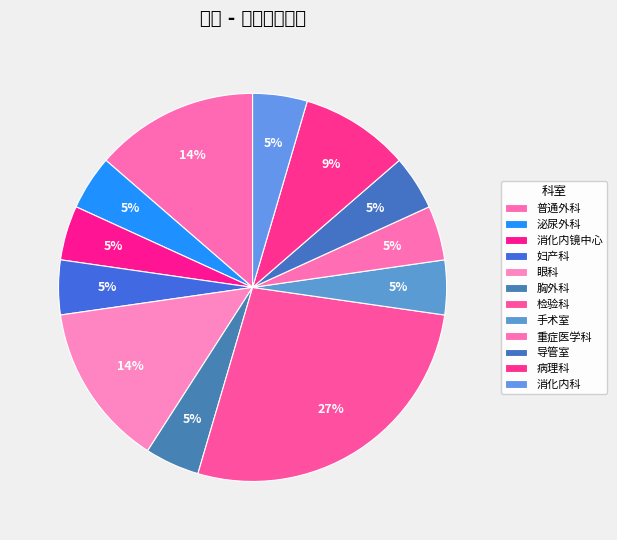

Count the number of slices in the pie.

12